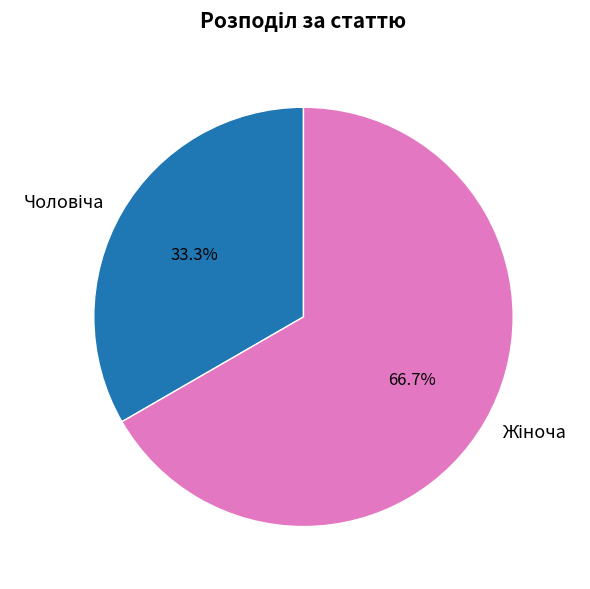

To the nearest percent, what is the difference between the largest and smallest slice percentages?

33%